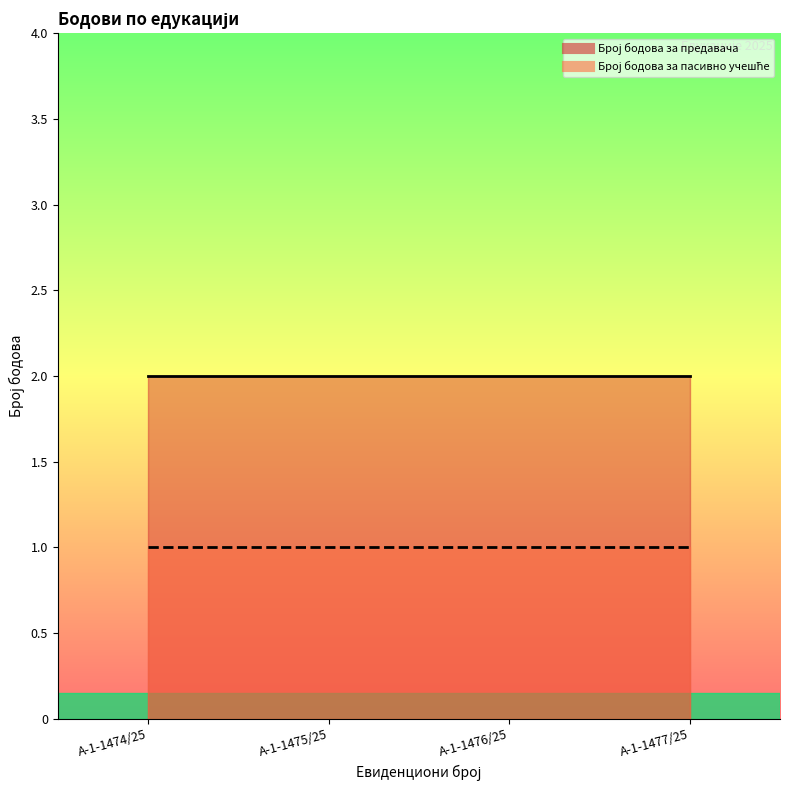

True or false: Број бодова за пасивно учешће and Број бодова за предавача intersect in this chart.

False